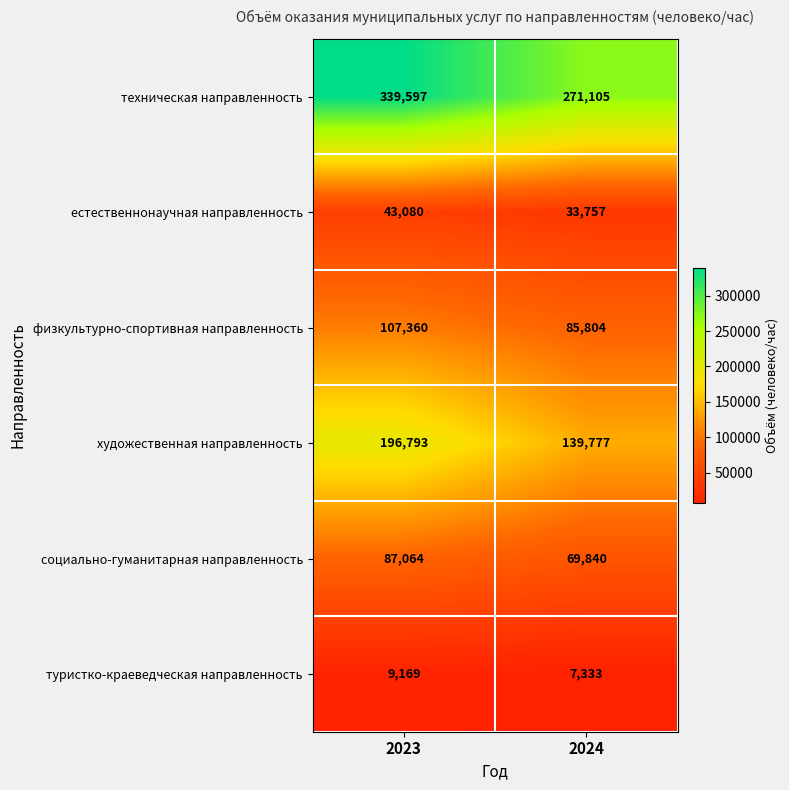

How many categories are shown in the chart?

2